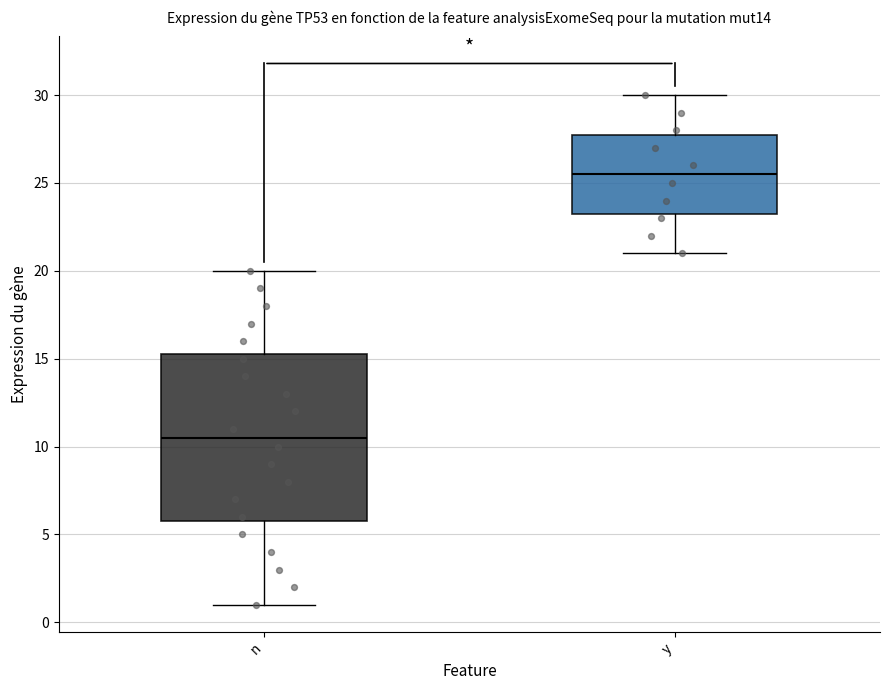

Where does the lower whisker of the box for y end on the y-axis? The values are not printed on the chart, so give them approximately, as read against the axis.

21.0